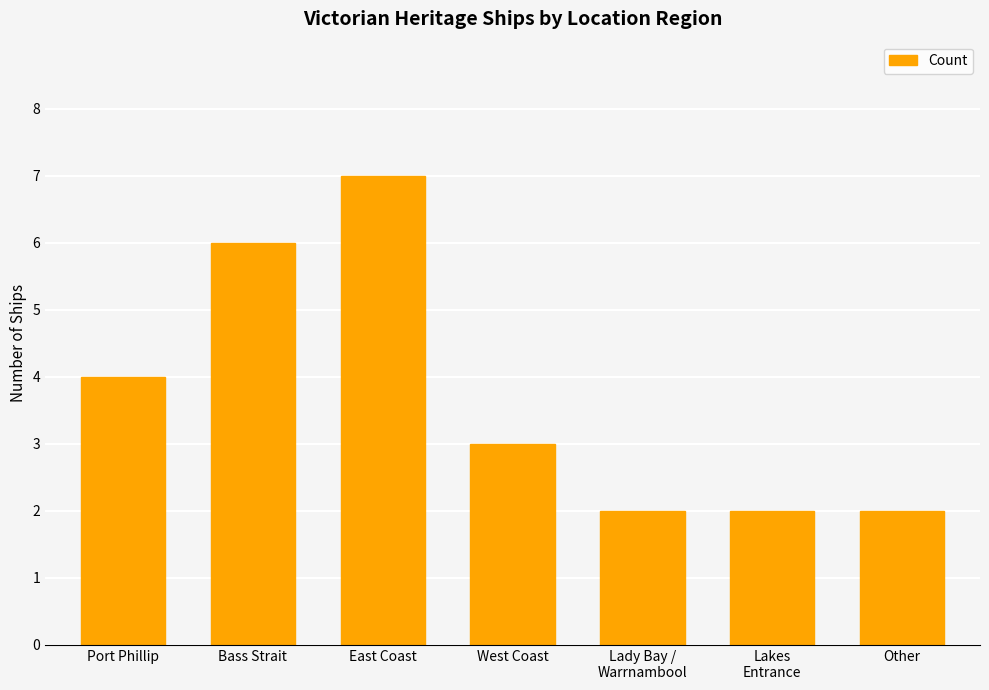

Does the chart contain any negative values?

No